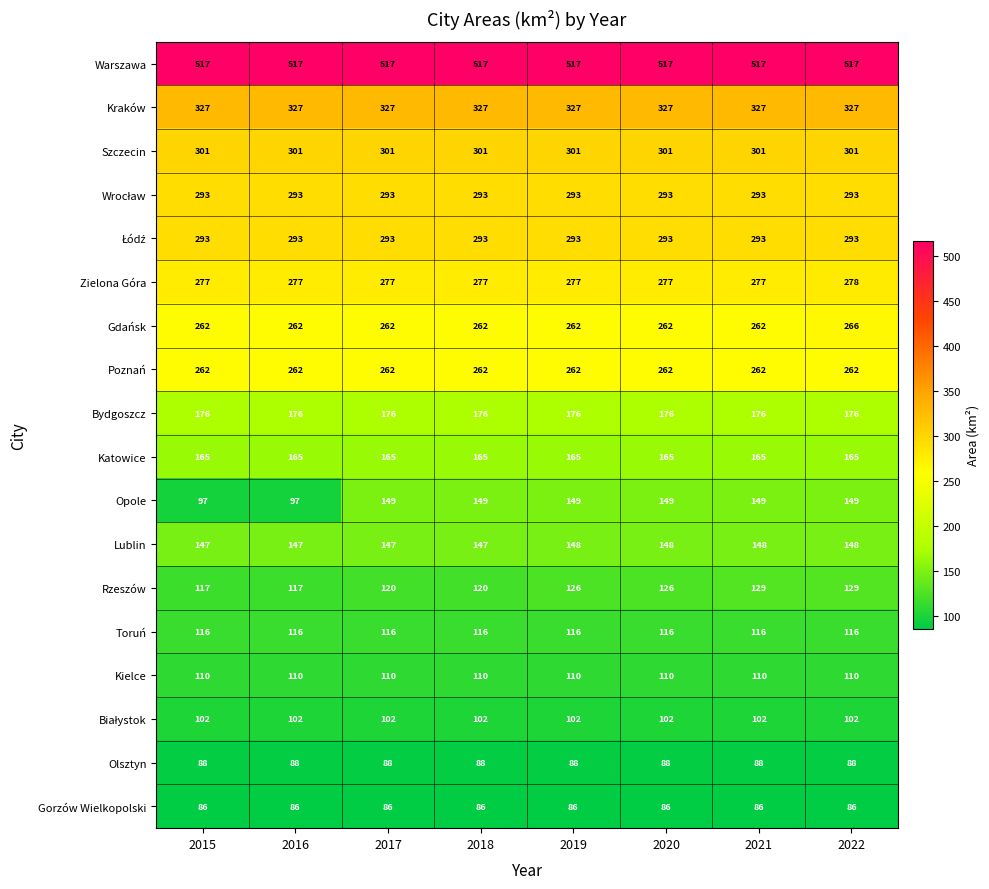

The value of Gdańsk at 2017 is 438. True or false?

False